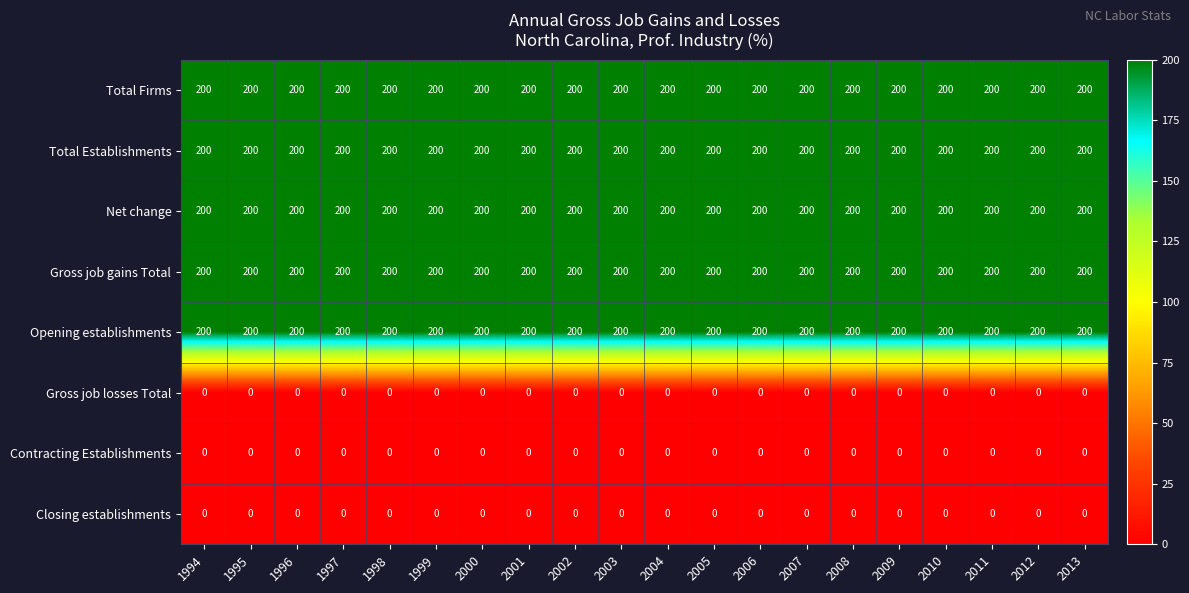

What is the difference between the highest and lowest values at 1995?

200